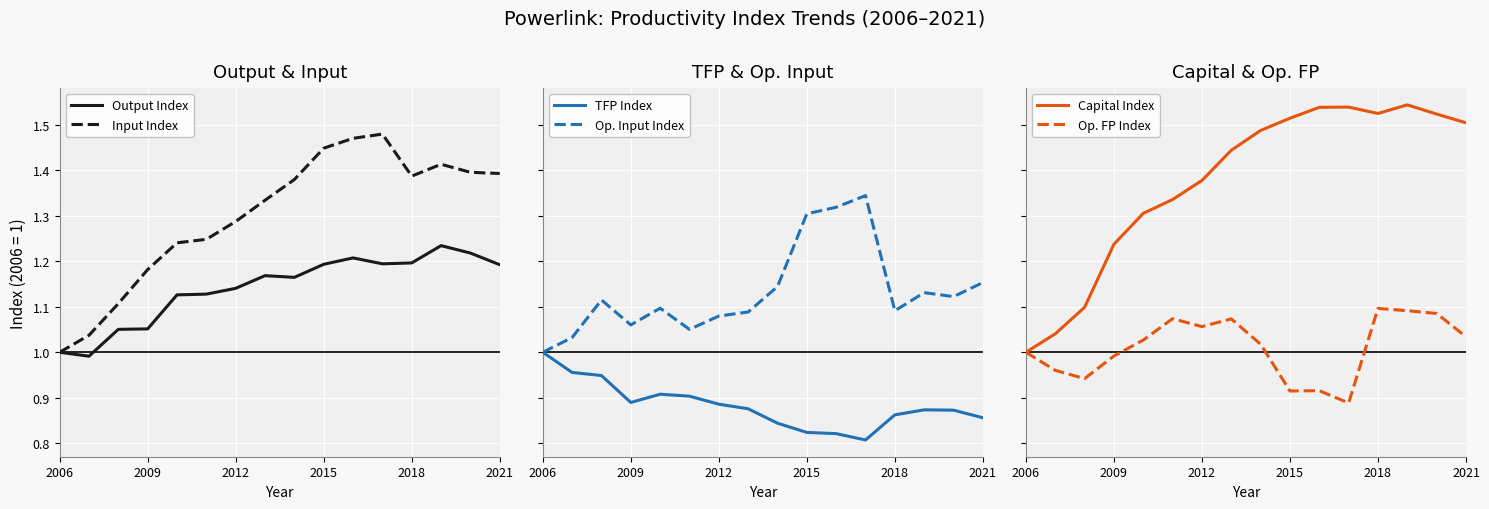

How many interior local valleys does the Op. FP Index series have?

4